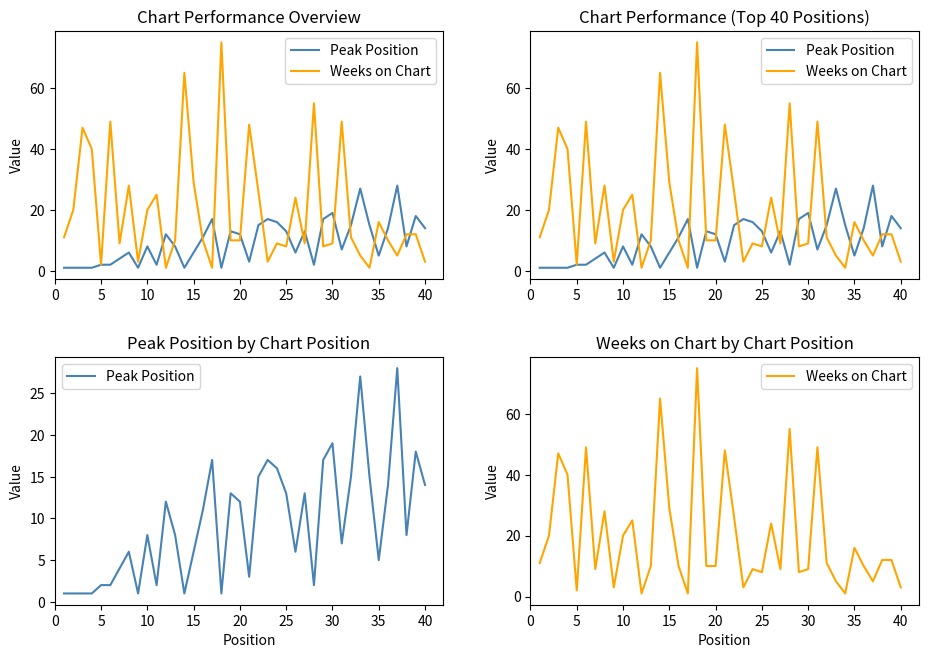

Between 20 and 33, which series saw the biggest shift?

Weeks on Chart